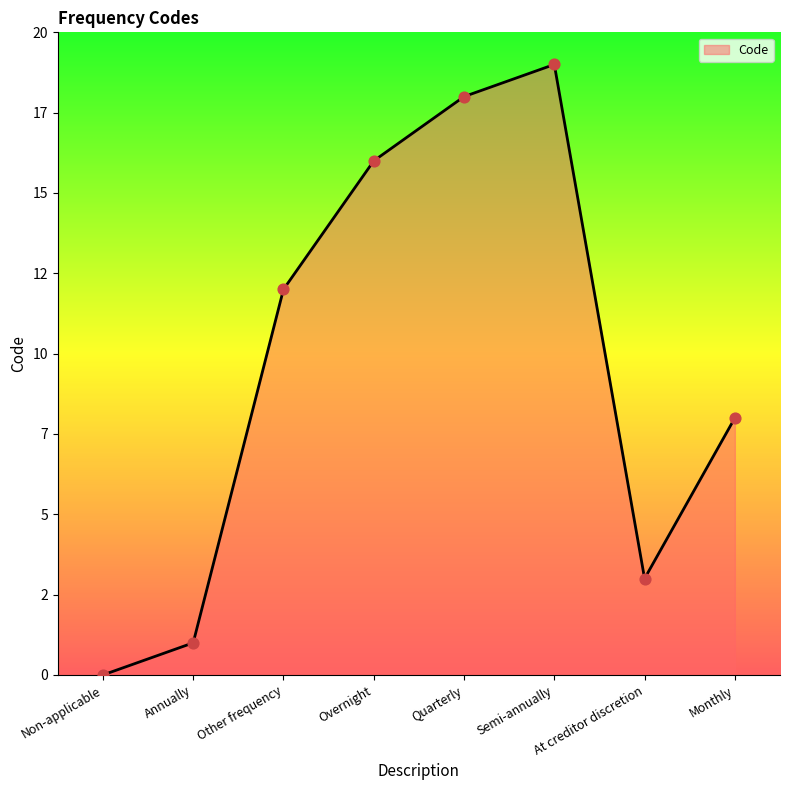

What is the change in value from Non-applicable to Overnight?

+16